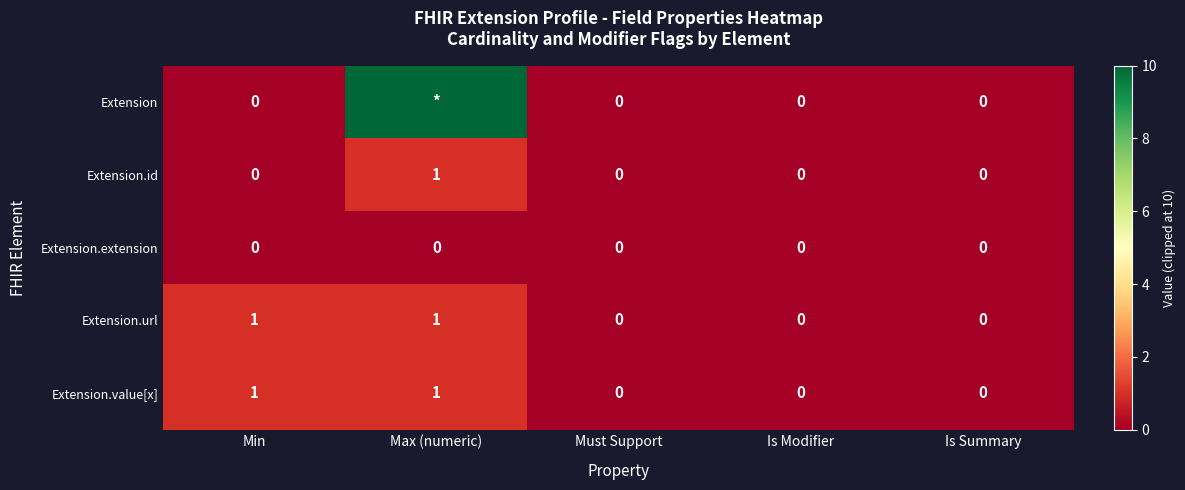

The value of Extension.extension at Is Modifier is 0. True or false?

True